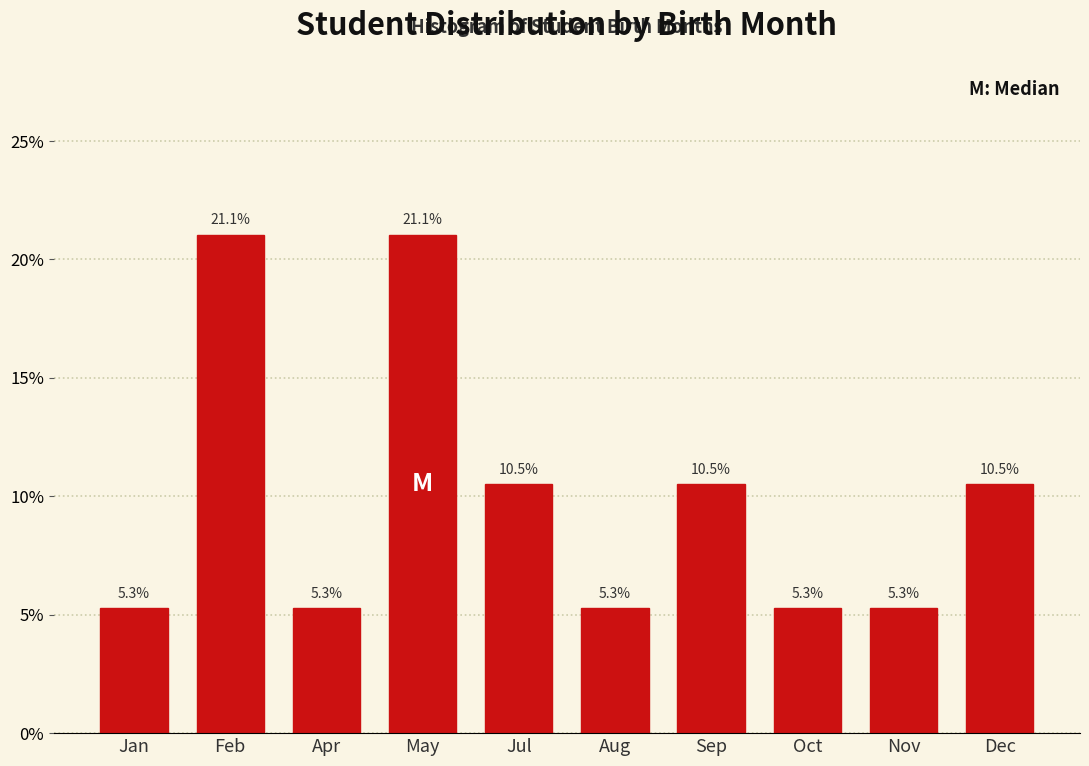

Reading left to right, extract all data points from this chart.

Jan=5.3	Feb=21.1	Apr=5.3	May=21.1	Jul=10.5	Aug=5.3	Sep=10.5	Oct=5.3	Nov=5.3	Dec=10.5